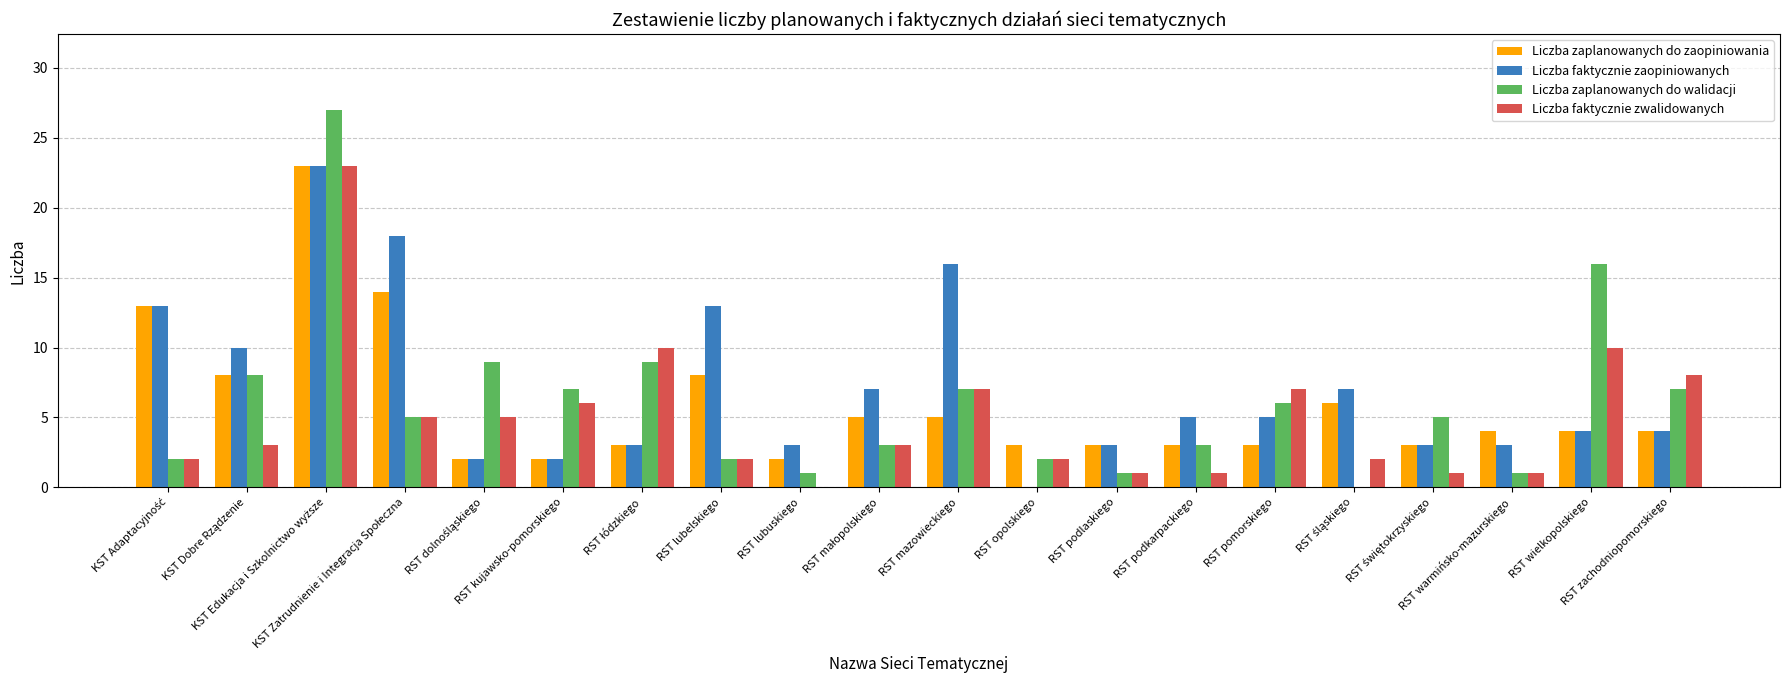

Are the bars grouped side by side (vs. stacked)?

Yes